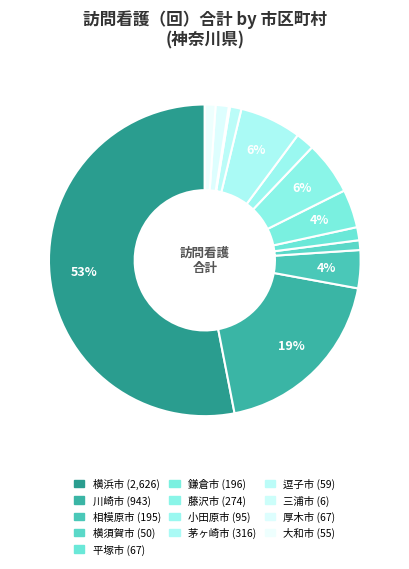

Which slice is the smallest?

三浦市